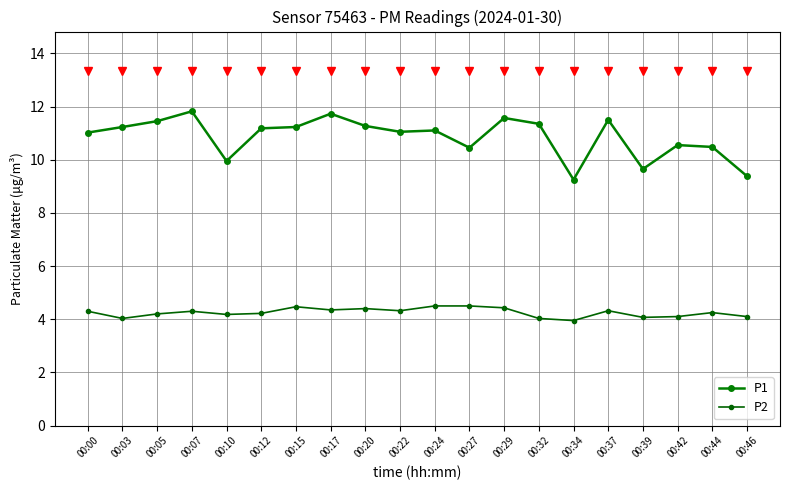

How many distinct data groups are displayed?

2